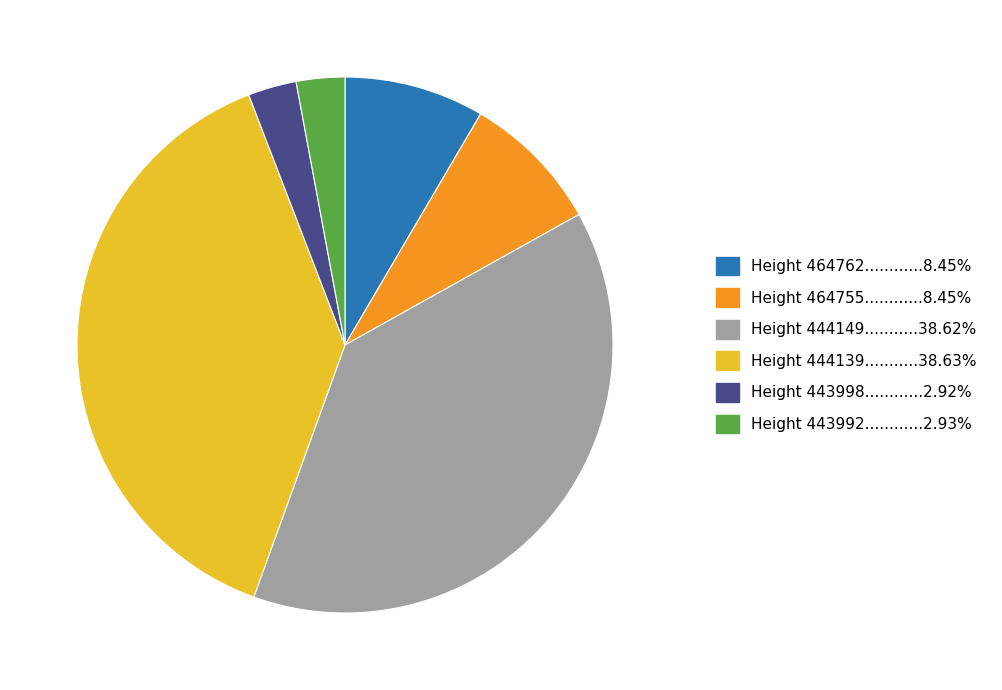

How many segments does this pie chart have?

6